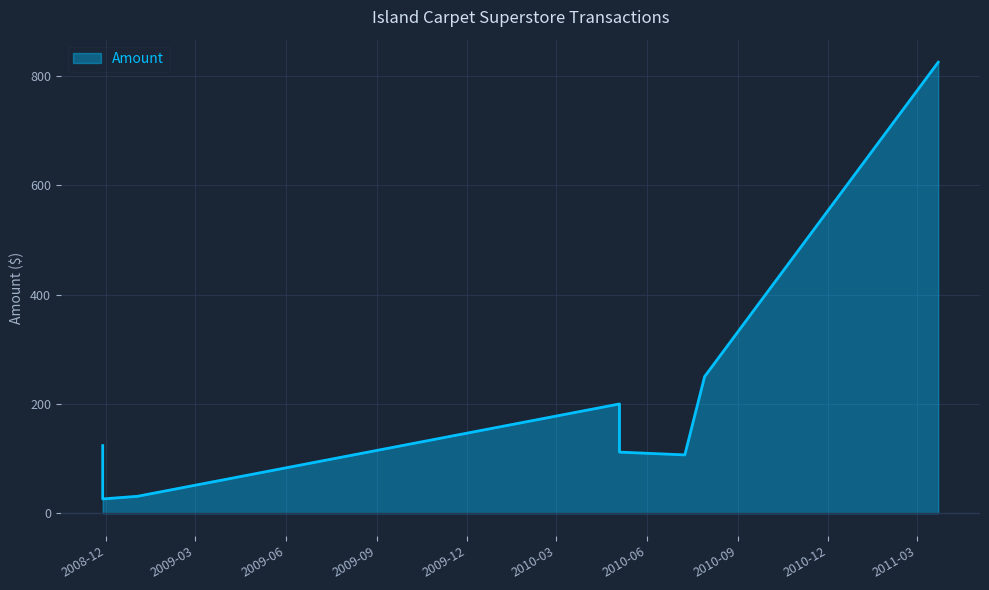

True or false: there are more than 2 points higher than both neighbors.

False